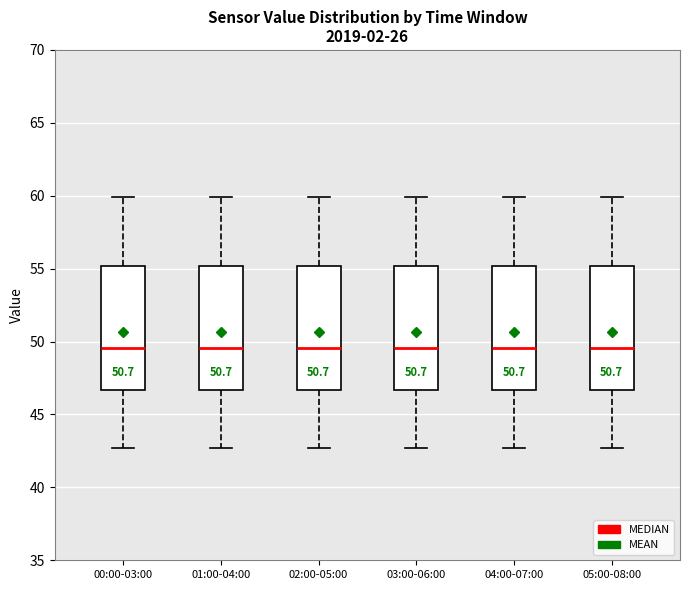

Reading left to right, read every box against the y-axis: the position of its median line, the range the box covers, and the ends of its whiskers. The values are not printed on the chart, so give them approximately, as read against the axis.

00:00-03:00: median 49.5, box 46.5 to 55.0, whiskers 42.5 to 60.0
01:00-04:00: median 49.5, box 46.5 to 55.0, whiskers 42.5 to 60.0
02:00-05:00: median 49.5, box 46.5 to 55.0, whiskers 42.5 to 60.0
03:00-06:00: median 49.5, box 46.5 to 55.0, whiskers 42.5 to 60.0
04:00-07:00: median 49.5, box 46.5 to 55.0, whiskers 42.5 to 60.0
05:00-08:00: median 49.5, box 46.5 to 55.0, whiskers 42.5 to 60.0